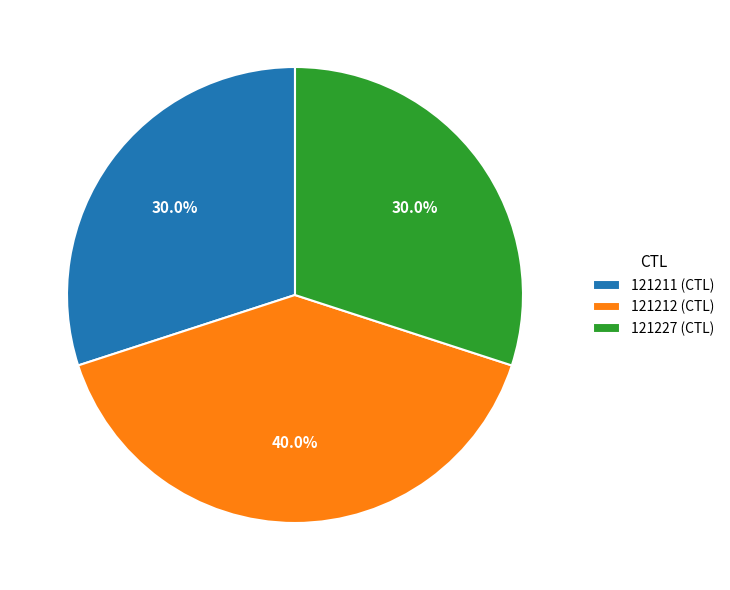

How many segments does this pie chart have?

3